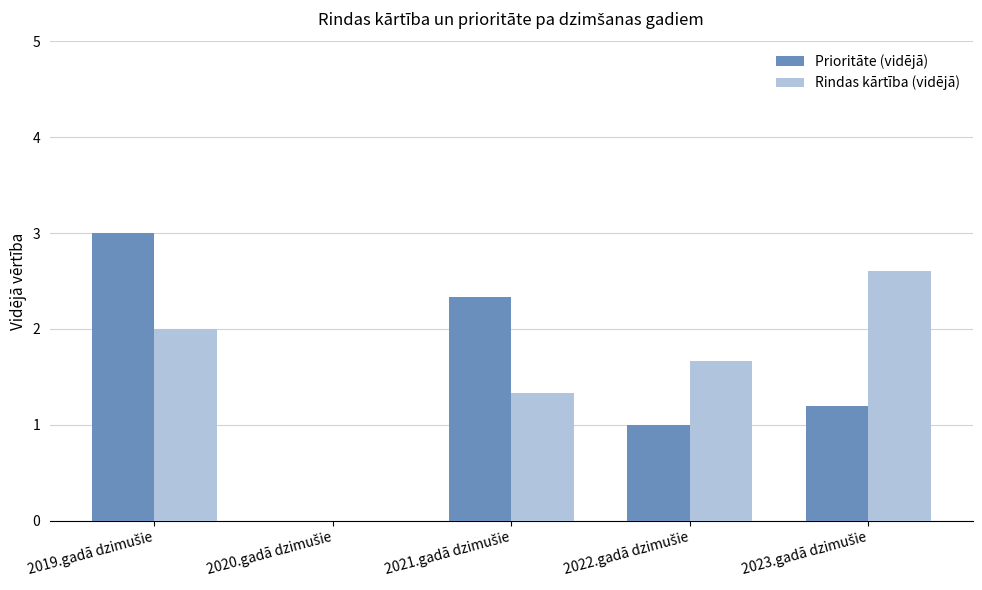

Which series has the widest spread of values?

Prioritāte (vidējā)